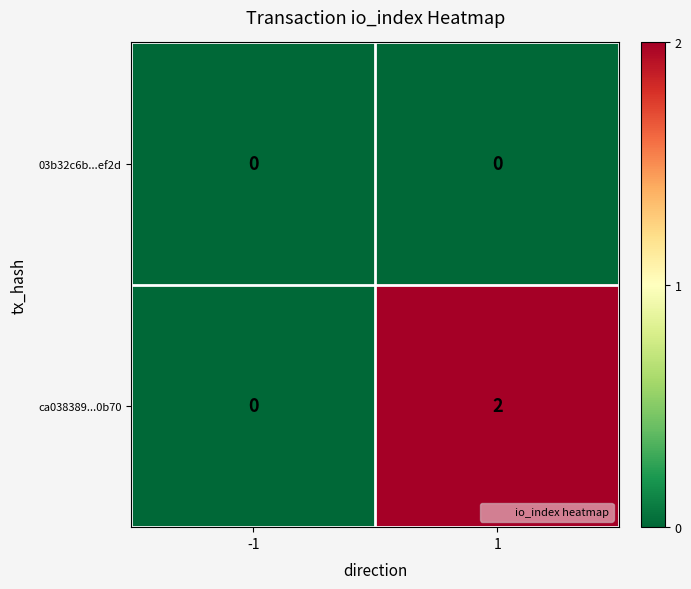

What is the greatest value displayed?

2